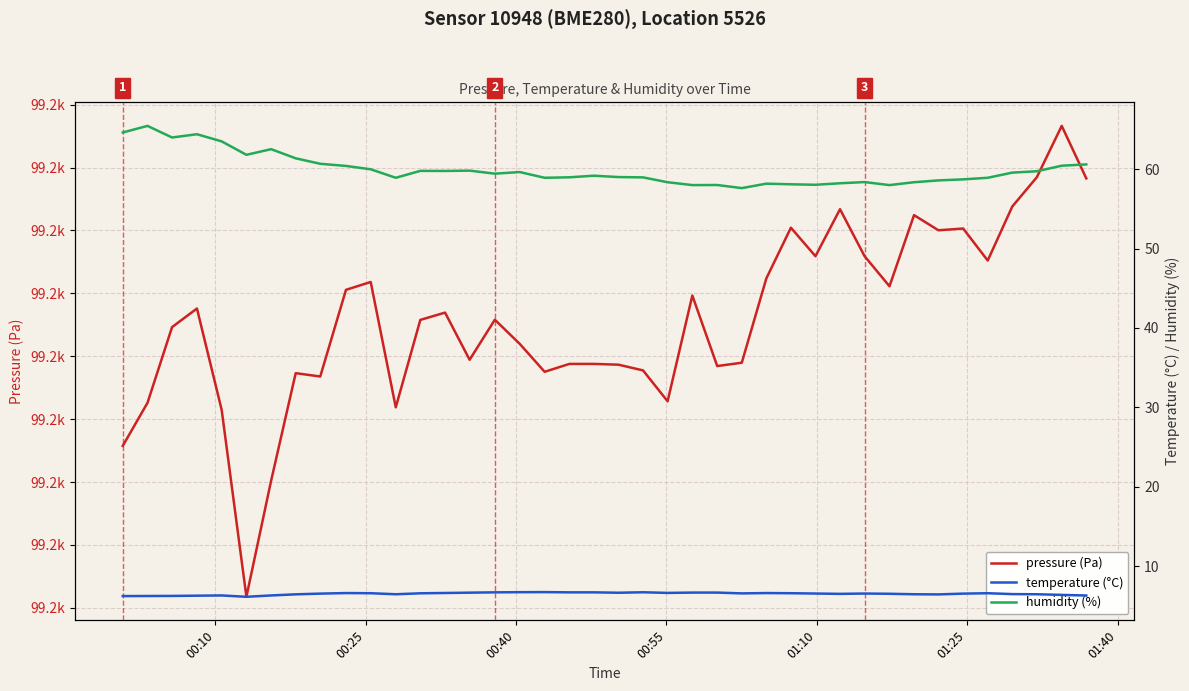

What is the value of the pressure (Pa) point at the 29th from the left?

99205.9